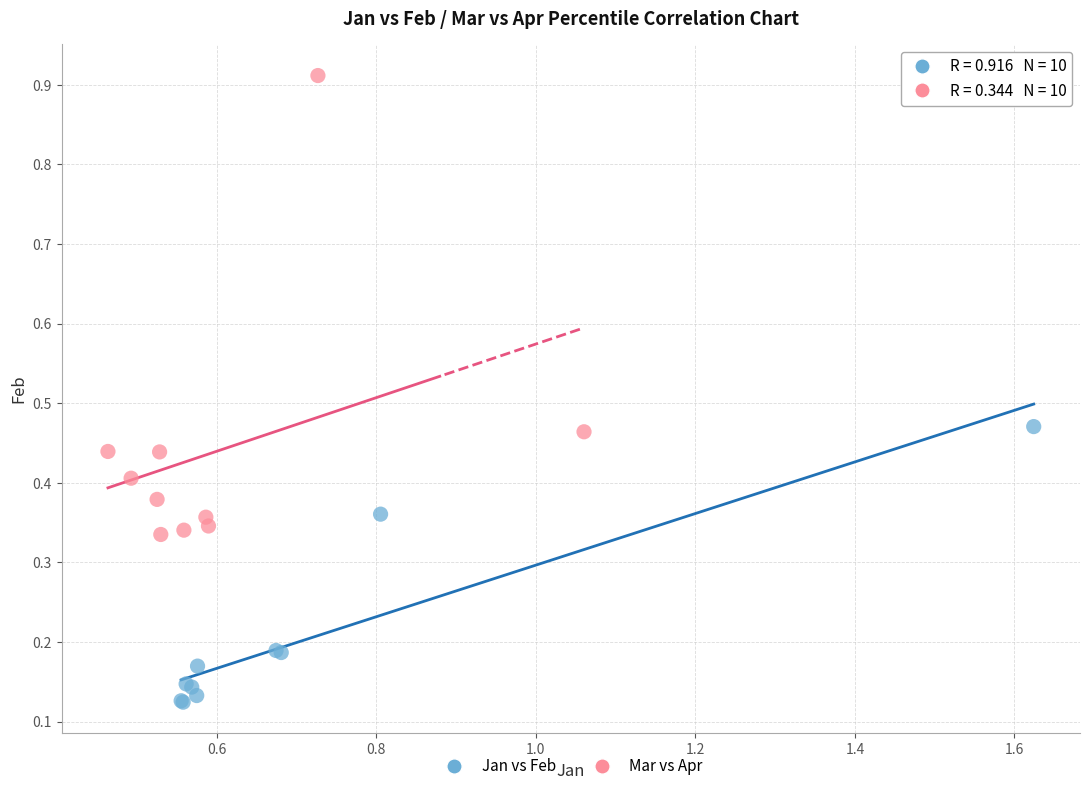

Which series contains the highest Y value?

Mar vs Apr